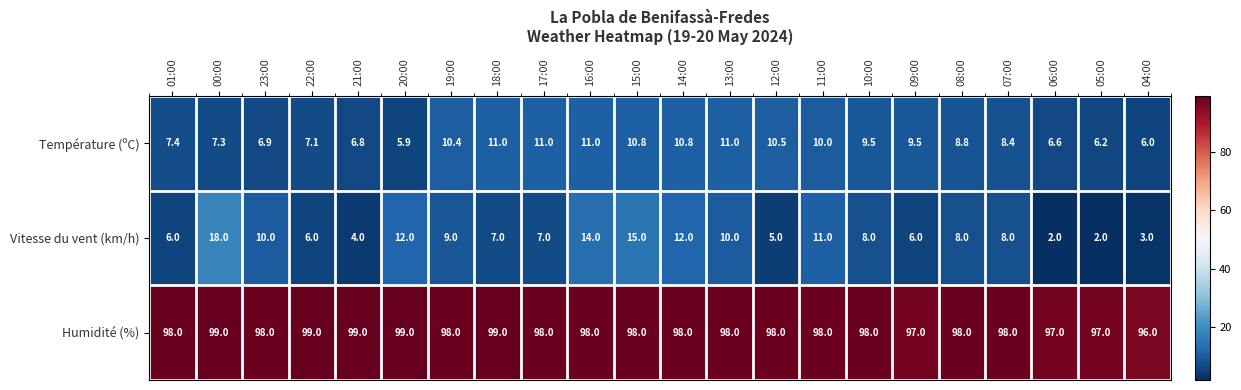

List the series in order of their peak value, lowest first.

Température (ºC), Vitesse du vent (km/h), Humidité (%)